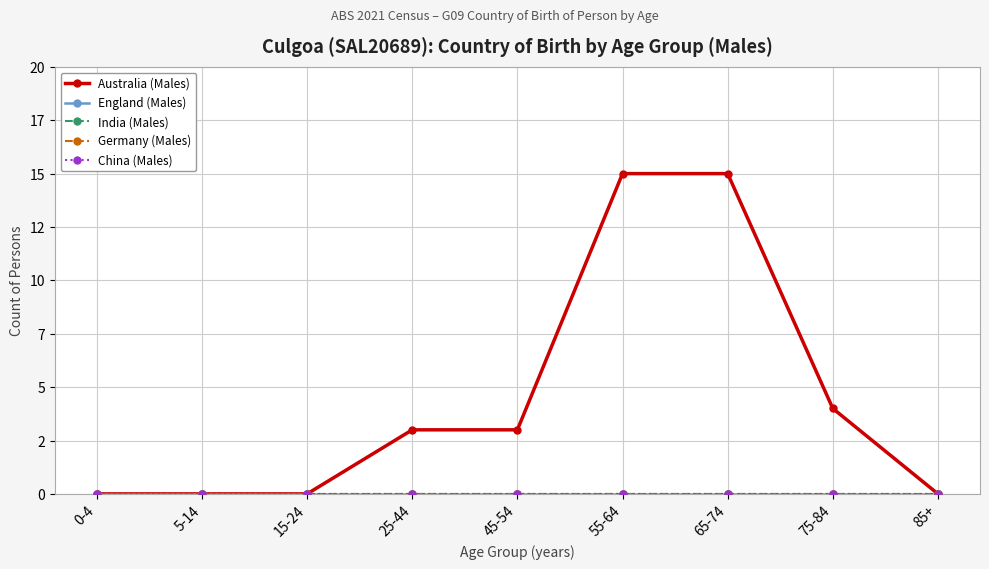

What is the difference between the maximum and minimum values in the Australia (Males) series?

15